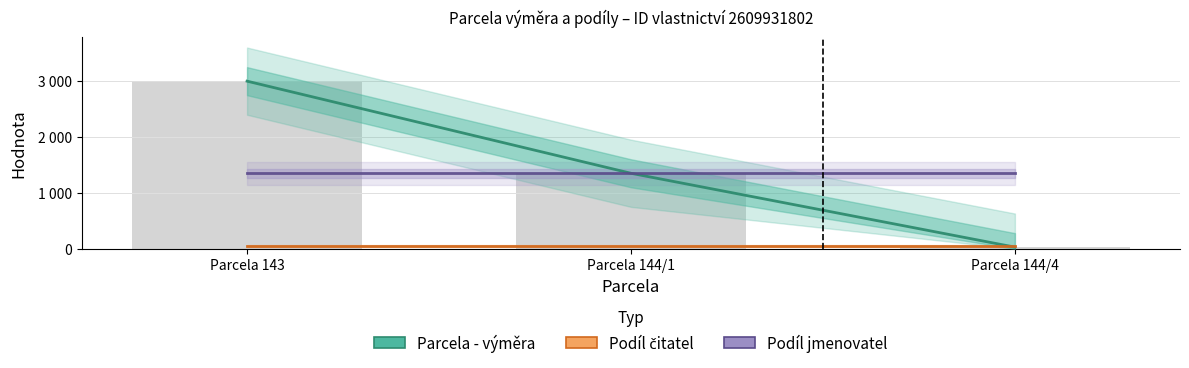

What are all the series names shown in the legend?

Parcela - výměra, Podíl čitatel, Podíl jmenovatel